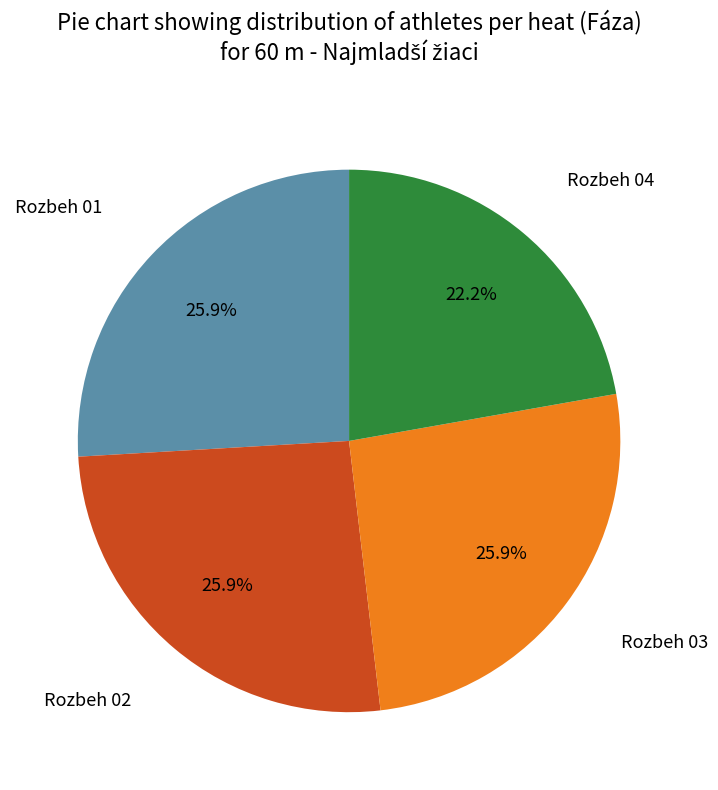

How many segments does this pie chart have?

4